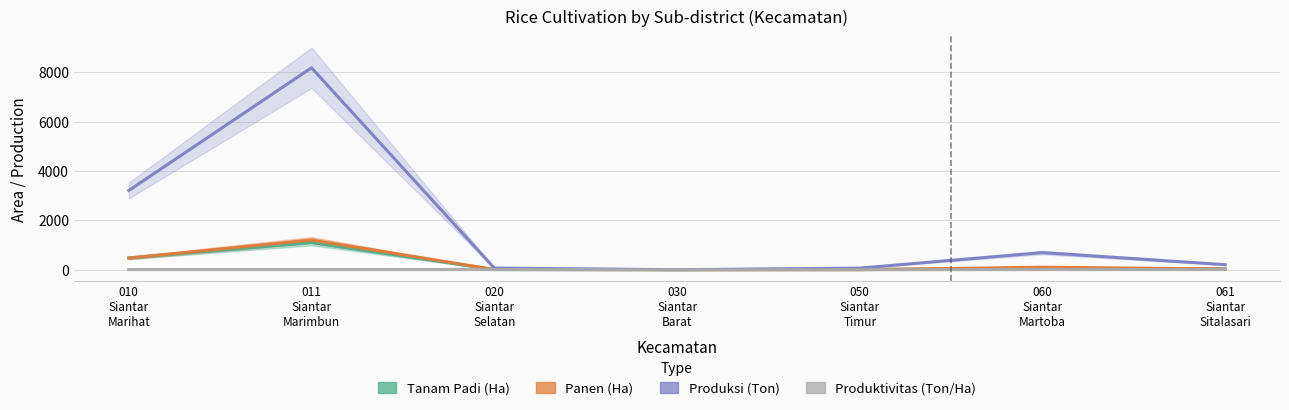

What position from the right is 060 Siantar Martoba?

2